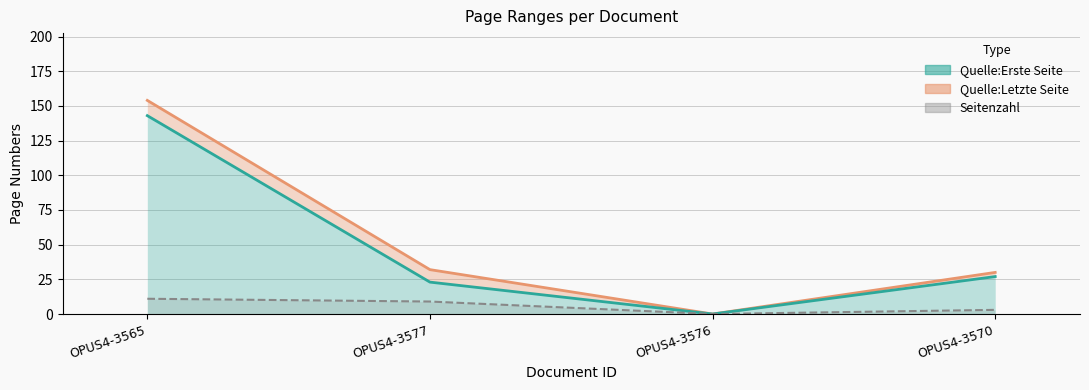

Reading right to left, list all the values displayed in this chart.

Seitenzahl: OPUS4-3570=3	OPUS4-3576=0	OPUS4-3577=9	OPUS4-3565=11
Quelle:Erste Seite: OPUS4-3570=27	OPUS4-3576=0	OPUS4-3577=23	OPUS4-3565=143
Quelle:Letzte Seite: OPUS4-3570=30	OPUS4-3576=0	OPUS4-3577=32	OPUS4-3565=154